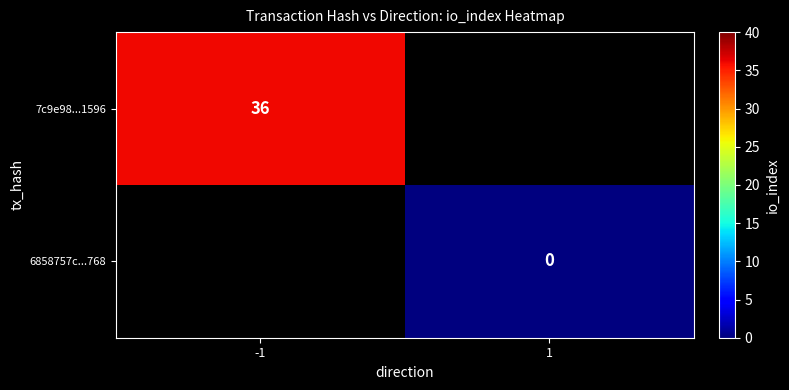

True or false: 7c9e98...1596 has a value of 49 at -1.

False